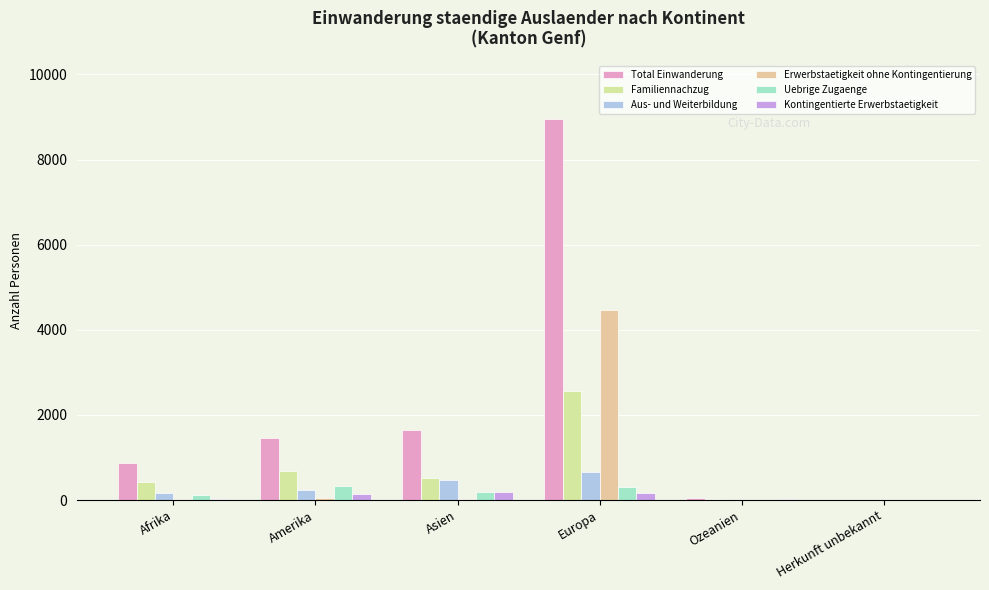

At which category does the chart reach its peak across all series?

Europa